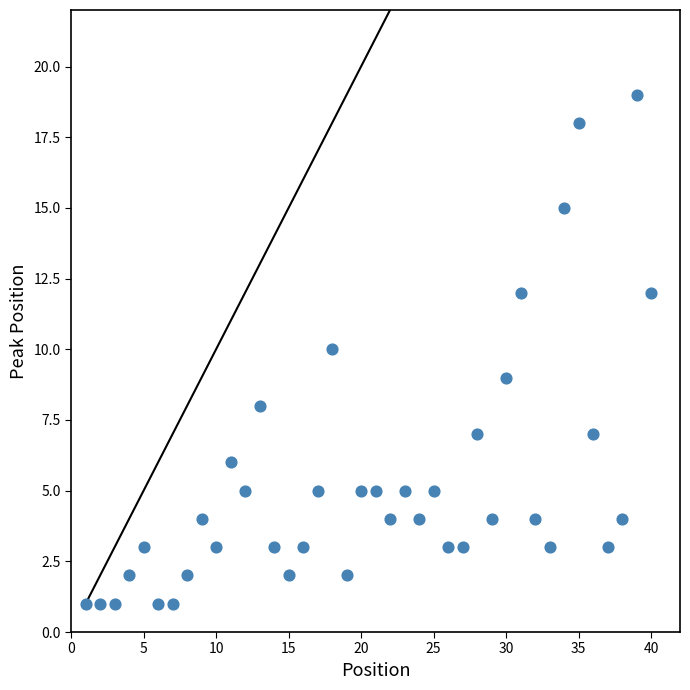

What is the range of X values (max minus min)?

39